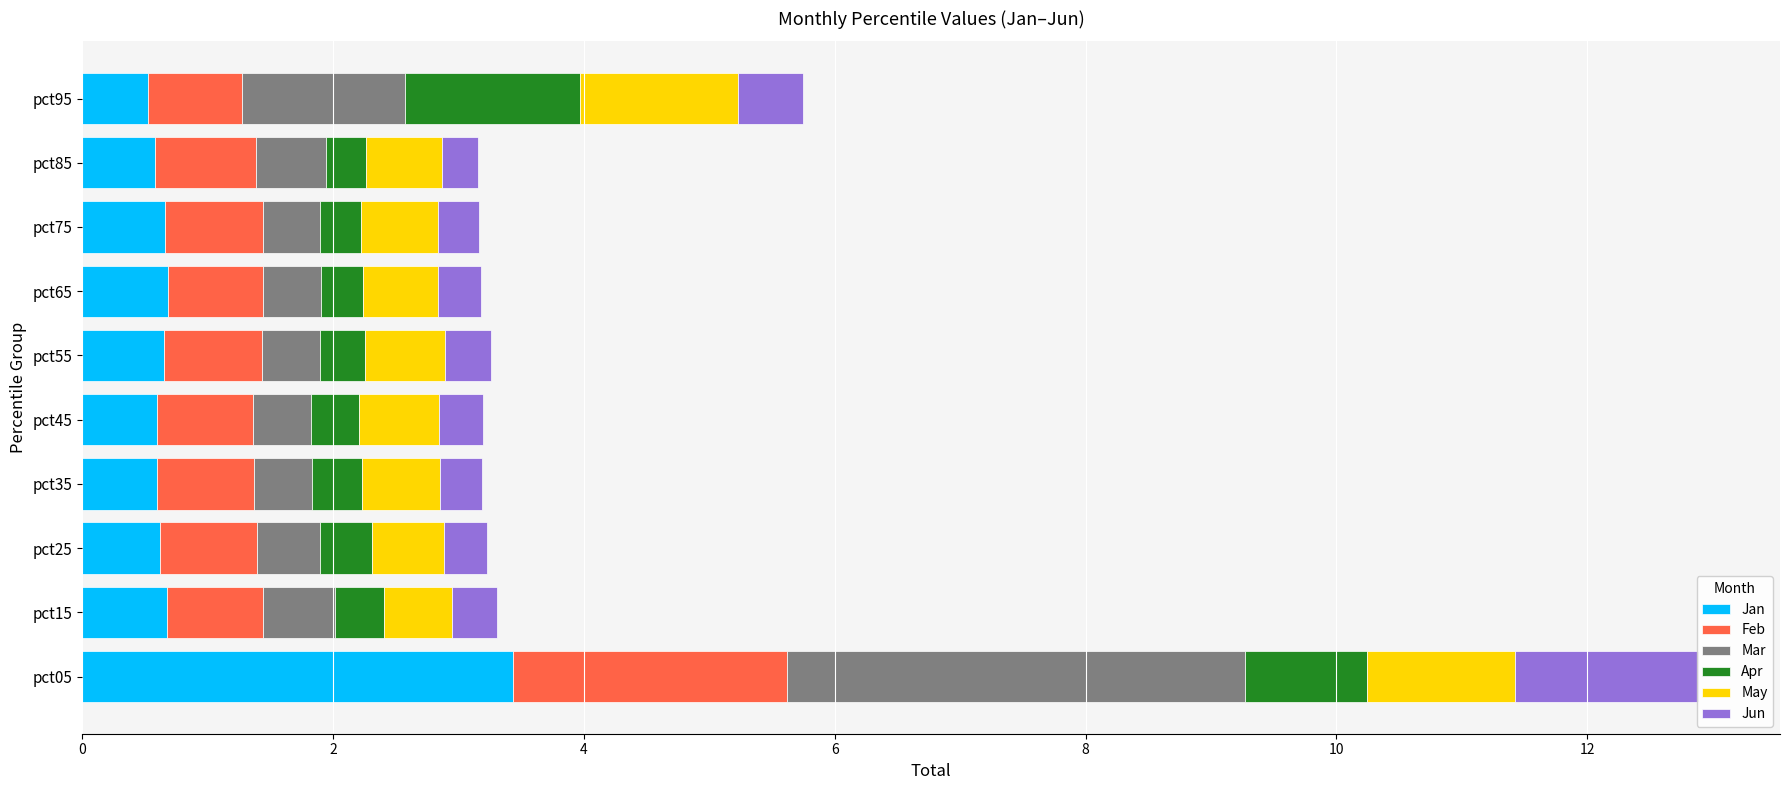

Rank the series by their maximum value, from lowest to highest.

May, Apr, Jun, Feb, Jan, Mar